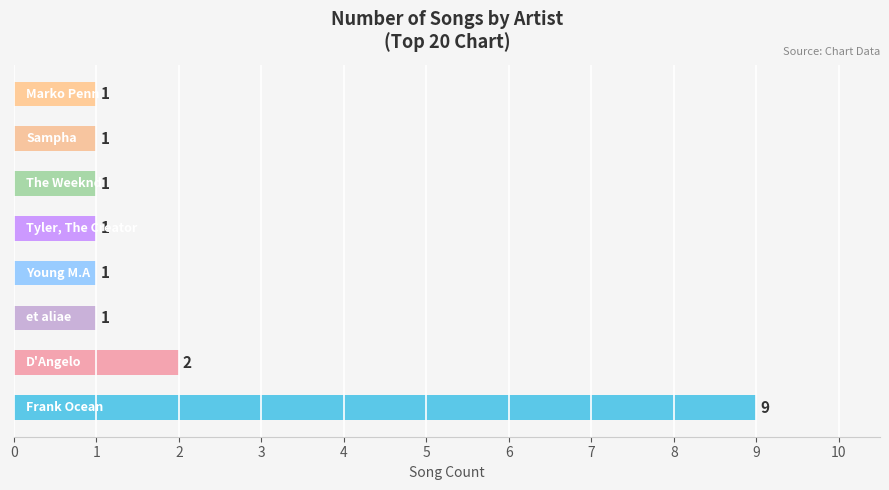

What is the sum of all values?

17